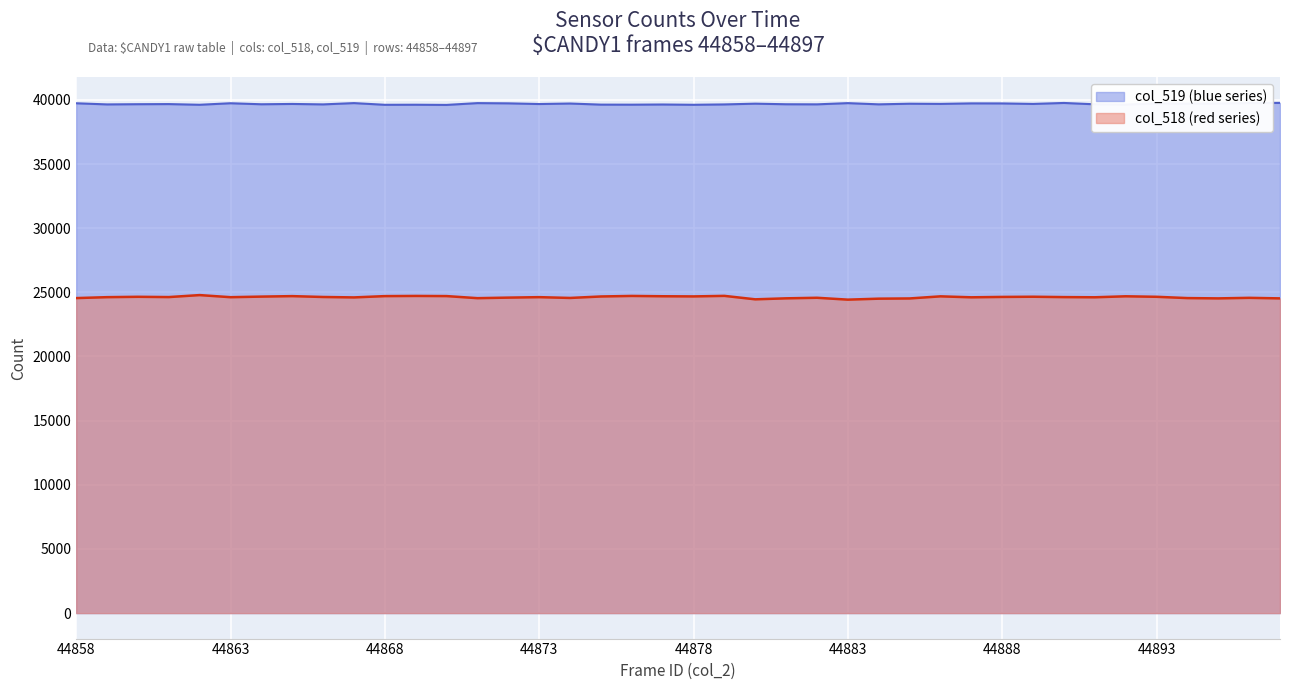

What is the difference between the highest and lowest values at 44891?

15042